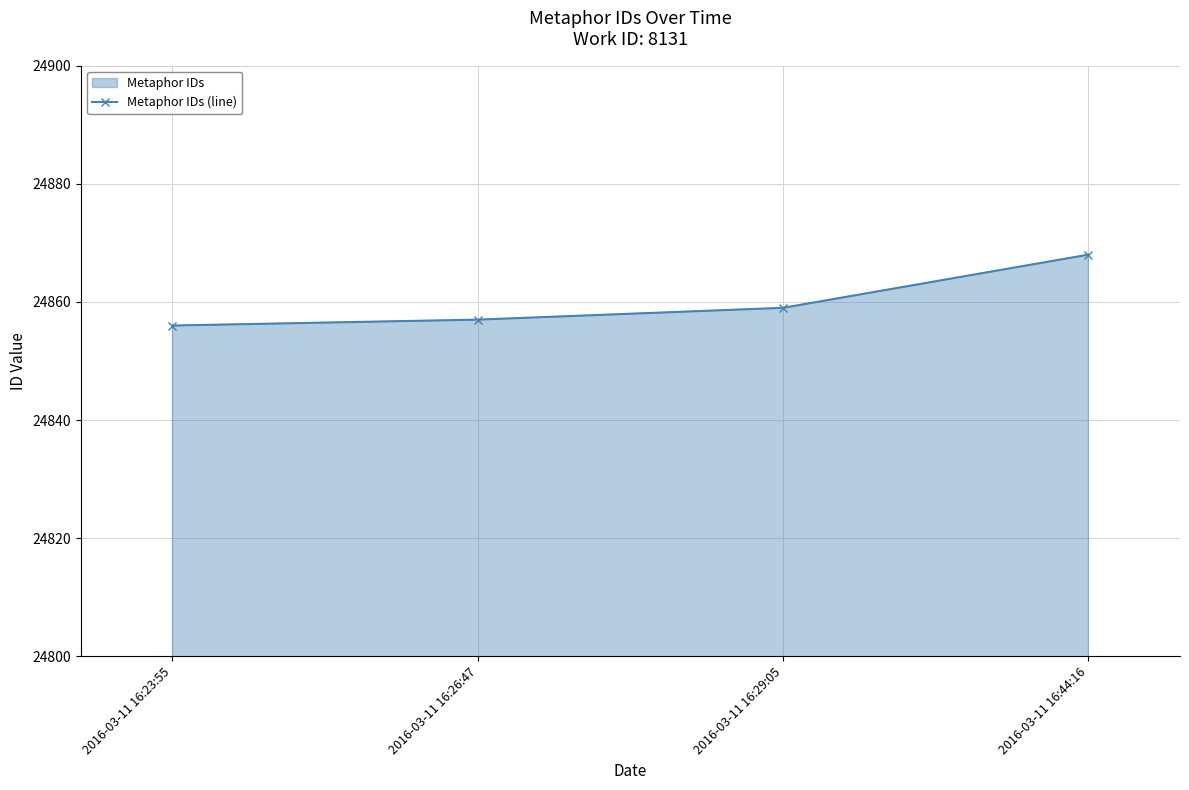

List the labels in order of value, smallest first.

2016-03-11 16:23:55, 2016-03-11 16:26:47, 2016-03-11 16:29:05, 2016-03-11 16:44:16